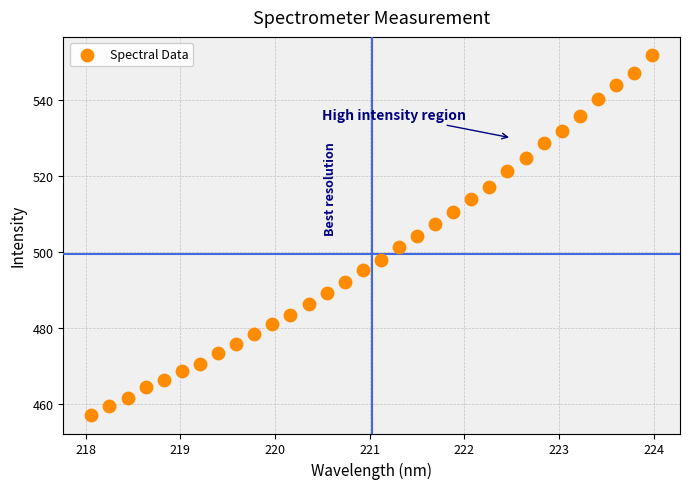

What is the range of X values (max minus min)?

5.9